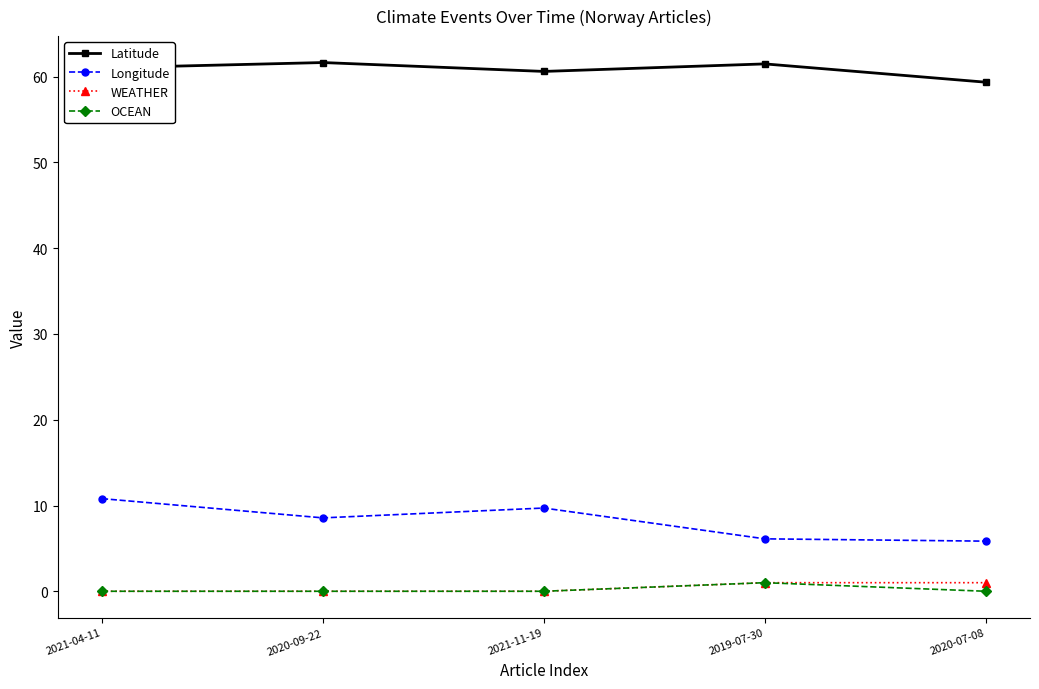

Where is the first local minimum for Longitude?

2020-09-22